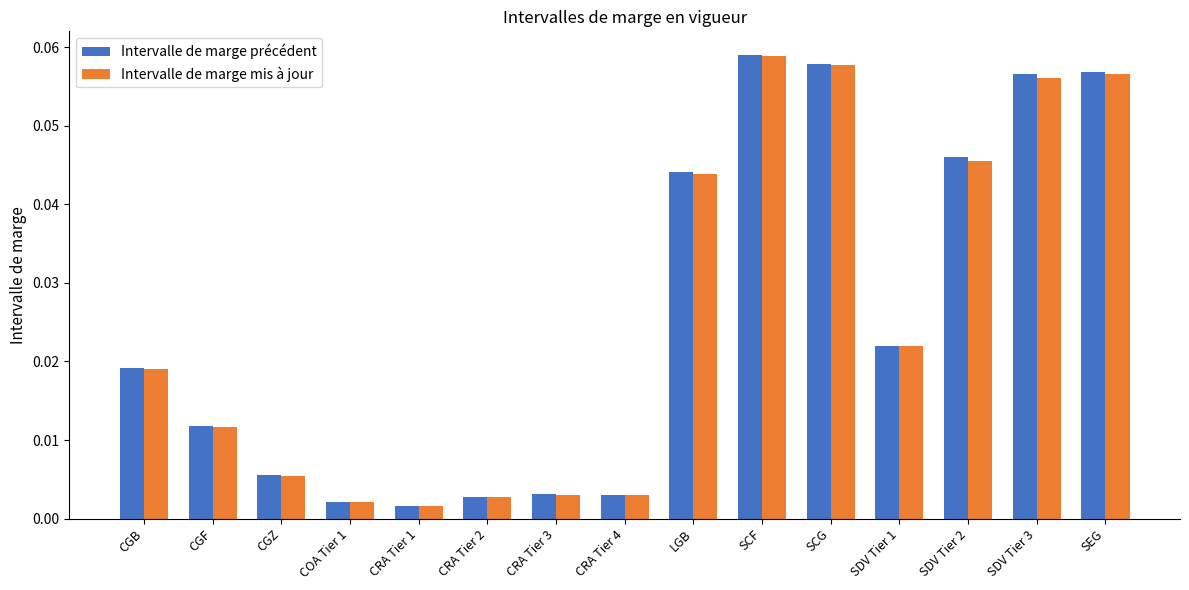

Which series has the widest spread of values?

Intervalle de marge précédent